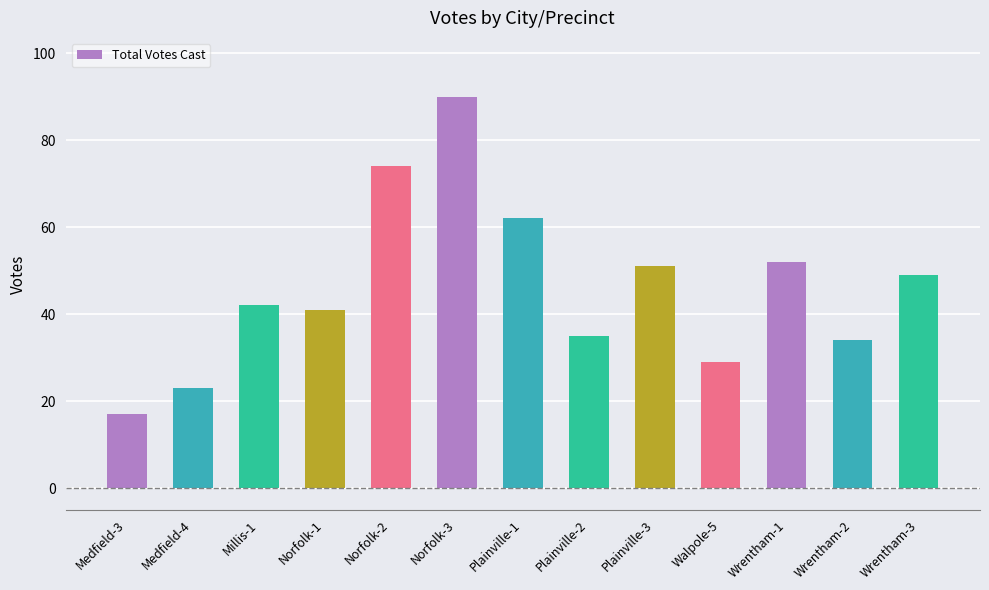

Reading left to right, transcribe all the data shown in this chart.

Medfield-3=17	Medfield-4=23	Millis-1=42	Norfolk-1=41	Norfolk-2=74	Norfolk-3=90	Plainville-1=62	Plainville-2=35	Plainville-3=51	Walpole-5=29	Wrentham-1=52	Wrentham-2=34	Wrentham-3=49